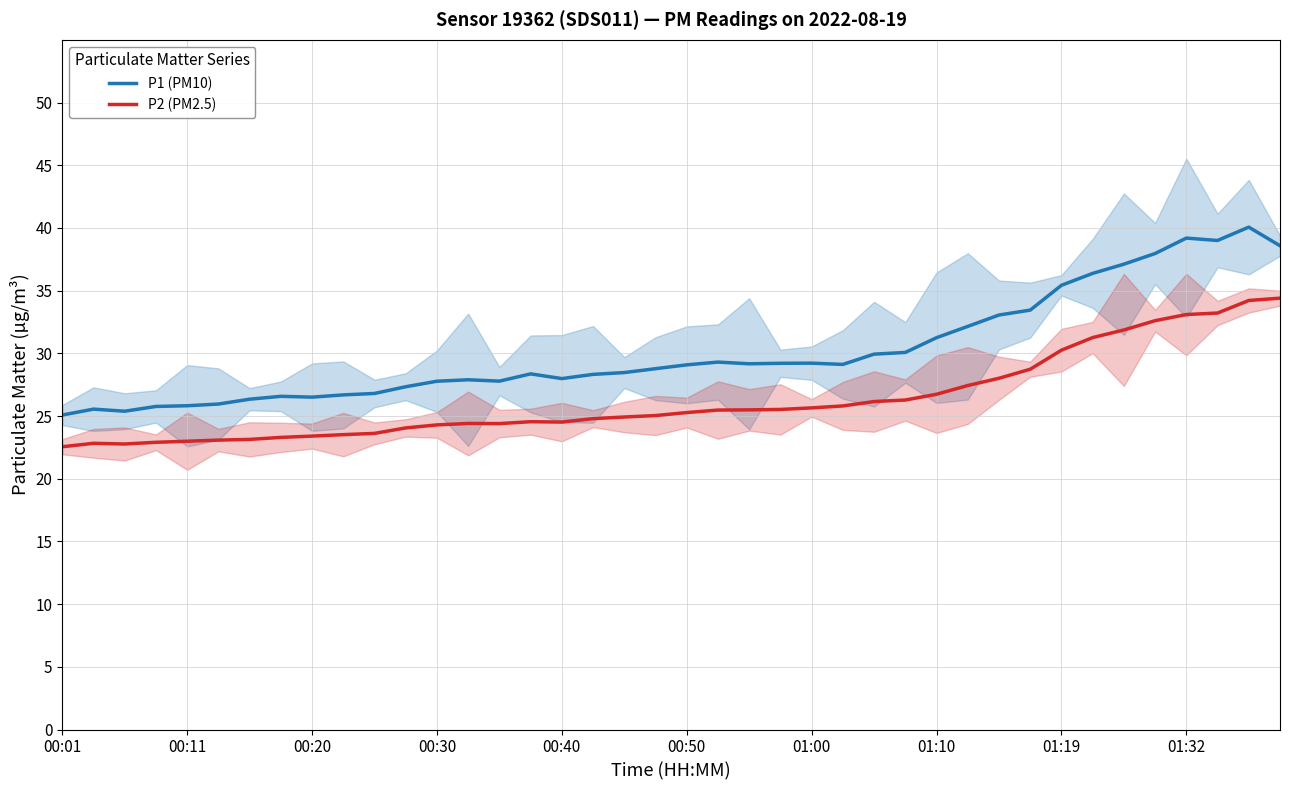

What is the minimum value for P2 (PM2.5)?

22.6